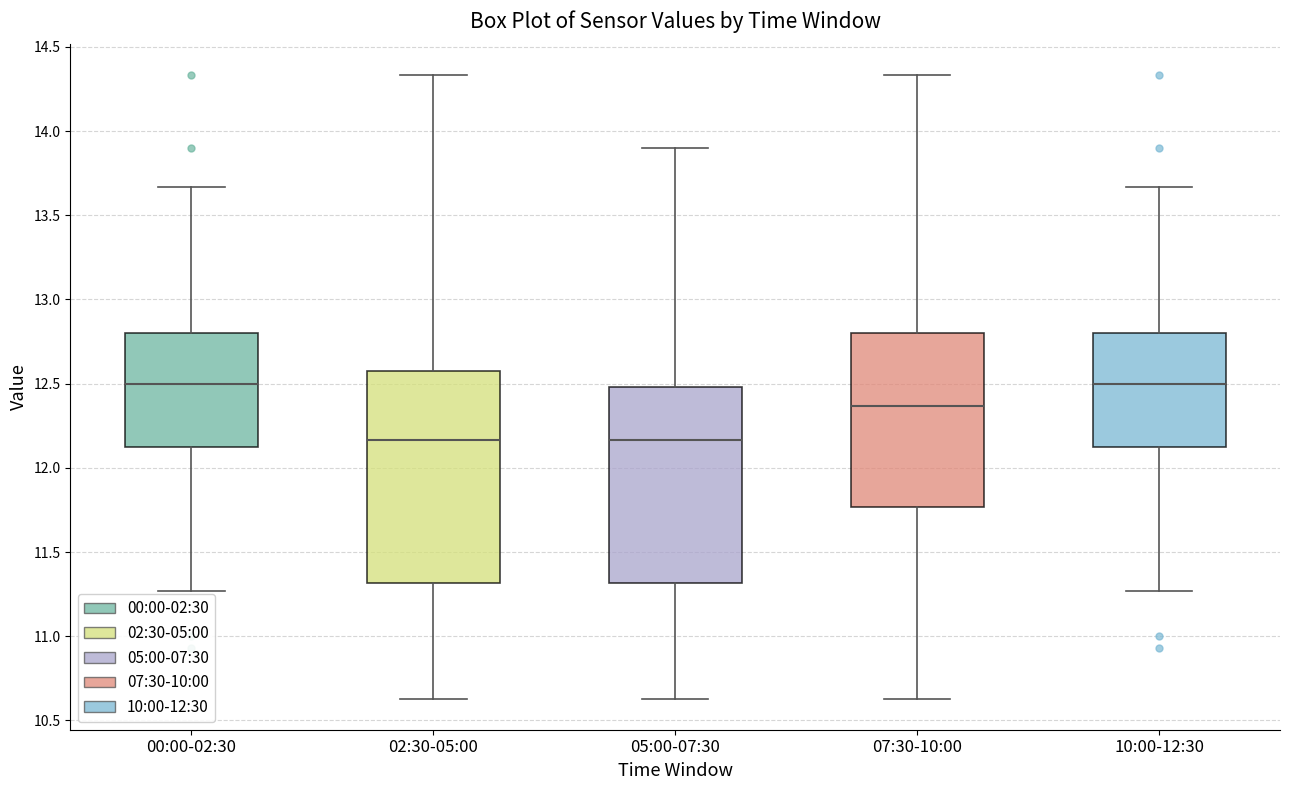

Comparing the boxes themselves (not the whiskers), which one is the tallest?

02:30-05:00